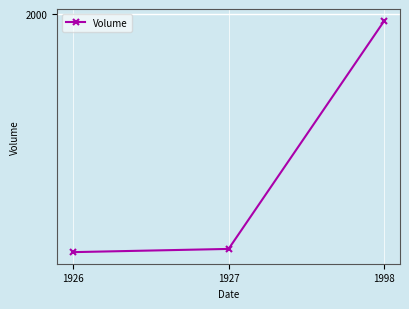

Which category has the lowest value across all series?

1926